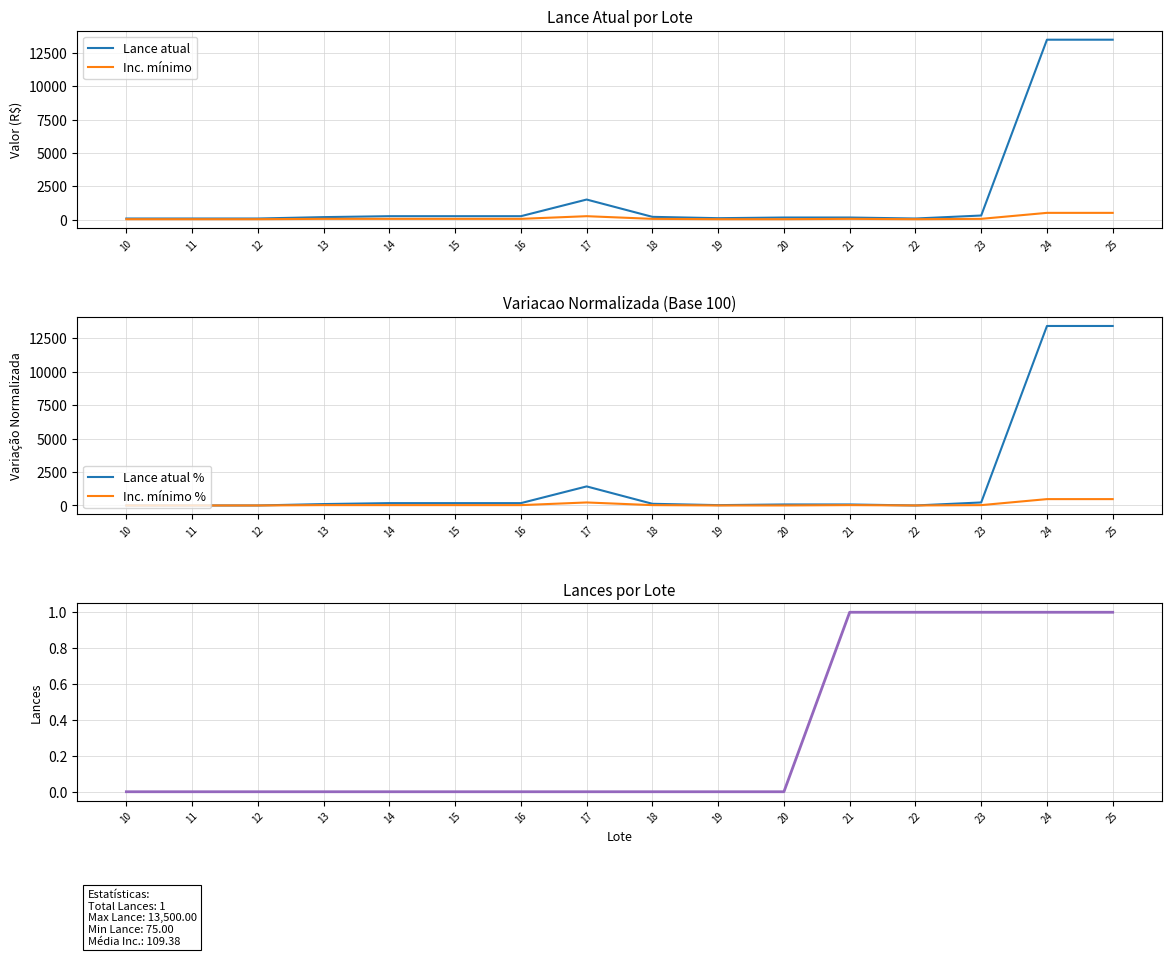

True or false: Lances acumulados and Lance atual intersect in this chart.

False